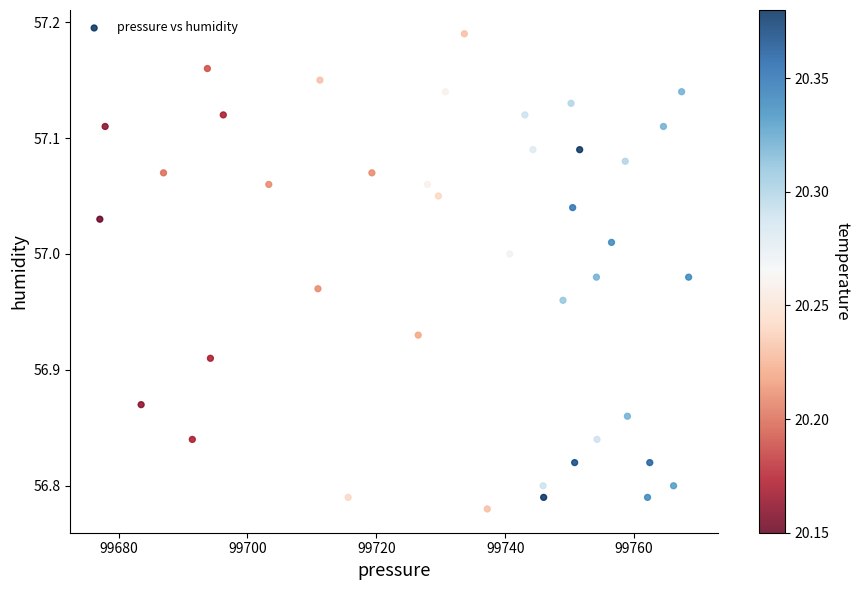

What is the range of Y values (max minus min)?

0.4